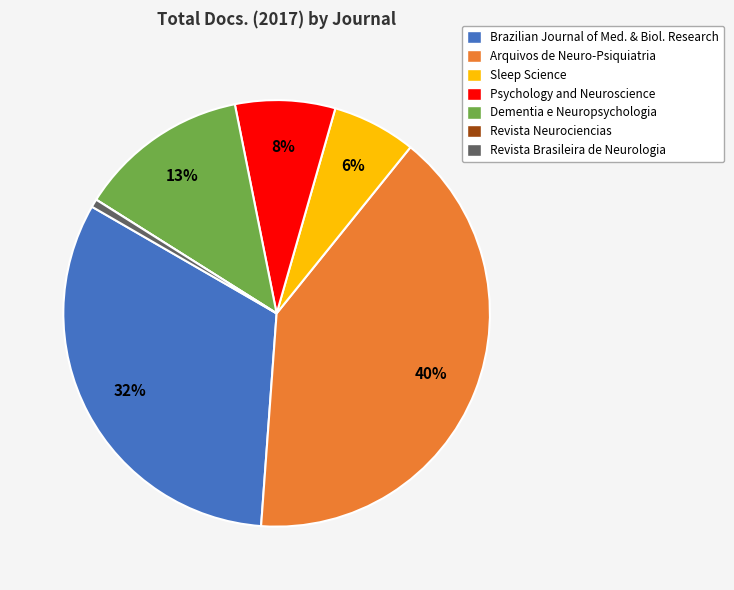

Is it true that Dementia e Neuropsychologia is 13% of the pie?

True